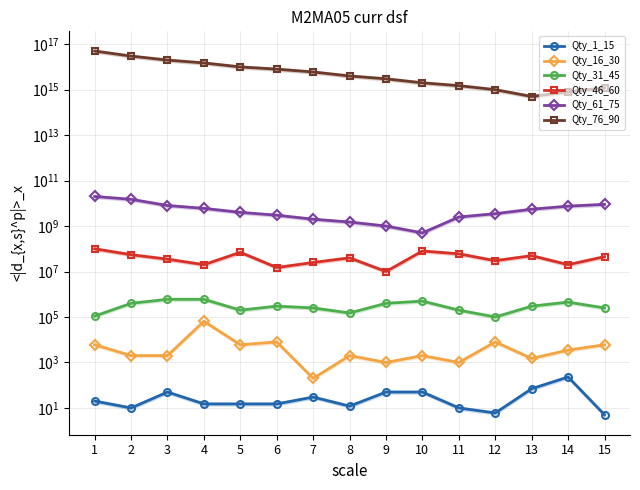

Which series has the widest spread of values?

Qty_76_90